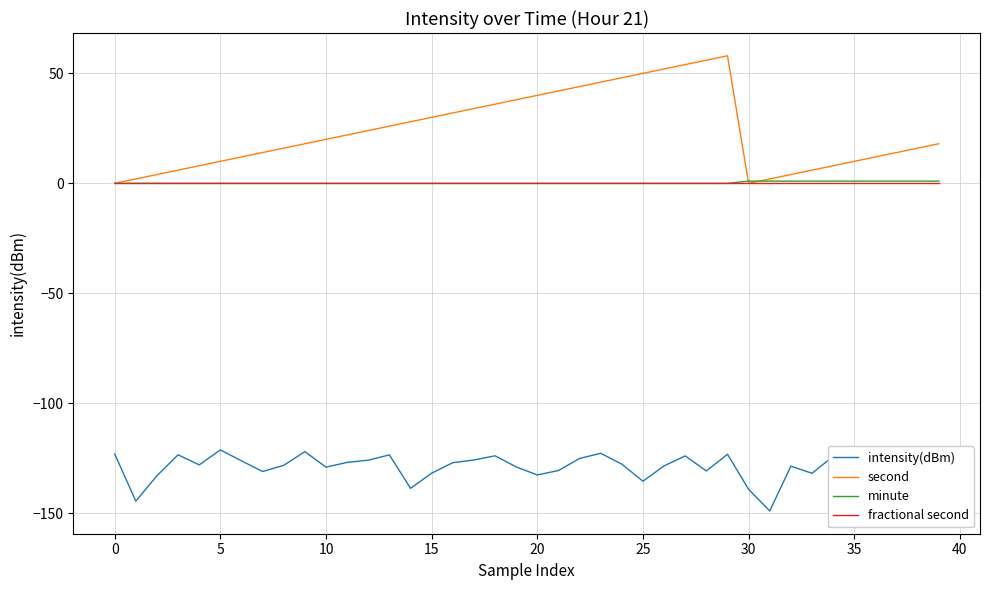

Reading right to left, what are all the values shown in this chart?

intensity(dBm): -129.4	-133.8	-121.1	-125.0	-126.2	-124.1	-131.9	-128.6	-149.0	-139.1	-123.2	-130.8	-123.9	-128.5	-135.5	-127.7	-122.8	-125.1	-130.6	-132.6	-129.0	-123.9	-125.8	-127.0	-131.8	-138.7	-123.5	-125.9	-126.9	-129.1	-122.0	-128.2	-131.0	-126.2	-121.2	-128.0	-123.4	-132.9	-144.5	-123.0
second: 18.0	16.0	14.0	12.0	10.0	8.0	6.0	4.0	2.0	0.0	58.0	56.0	54.0	52.0	50.0	48.0	46.0	44.0	42.0	40.0	38.0	36.0	34.0	32.0	30.0	28.0	26.0	24.0	22.0	20.0	18.0	16.0	14.0	12.0	10.0	8.0	6.0	4.0	2.0	0.0
minute: 1.0	1.0	1.0	1.0	1.0	1.0	1.0	1.0	1.0	1.0	0.0	0.0	0.0	0.0	0.0	0.0	0.0	0.0	0.0	0.0	0.0	0.0	0.0	0.0	0.0	0.0	0.0	0.0	0.0	0.0	0.0	0.0	0.0	0.0	0.0	0.0	0.0	0.0	0.0	0.0
fractional second: 0.0	0.0	0.0	0.0	0.0	0.0	0.0	0.0	0.0	0.0	0.0	0.0	0.0	0.0	0.0	0.0	0.0	0.0	0.0	0.0	0.0	0.0	0.0	0.0	0.0	0.0	0.0	0.0	0.0	0.0	0.0	0.0	0.0	0.0	0.0	0.0	0.0	0.0	0.0	0.0